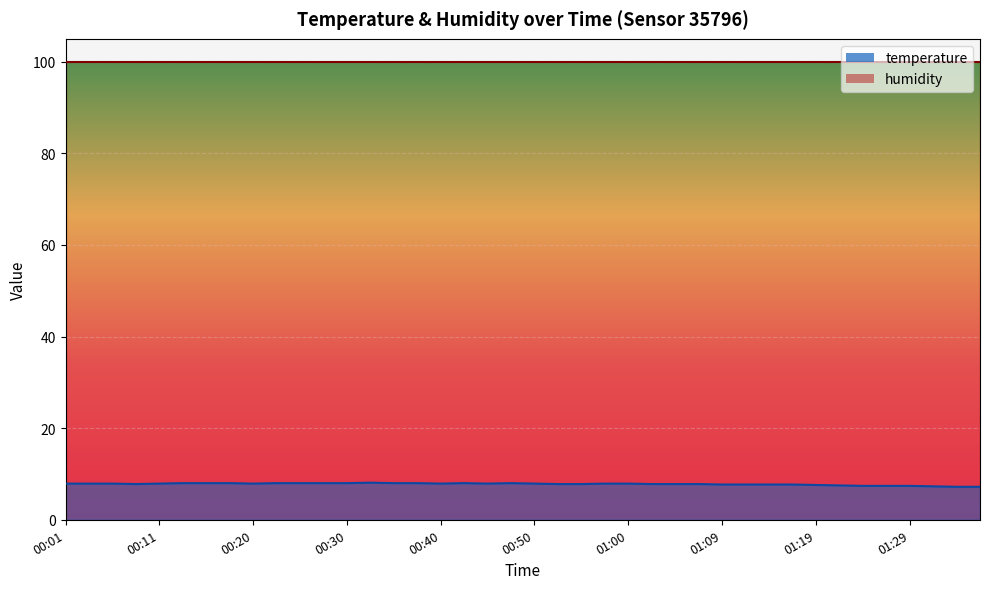

True or false: the data has more than 0 interior local peaks.

True